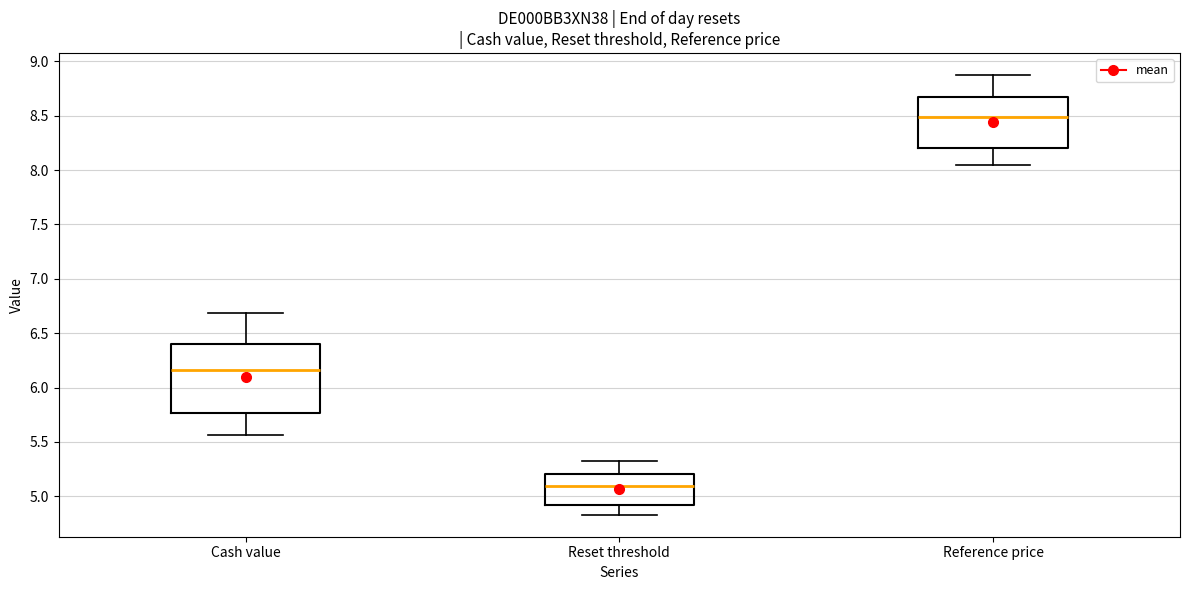

Where is the lower edge of the box for Reference price on the y-axis? The values are not printed on the chart, so give them approximately, as read against the axis.

8.20